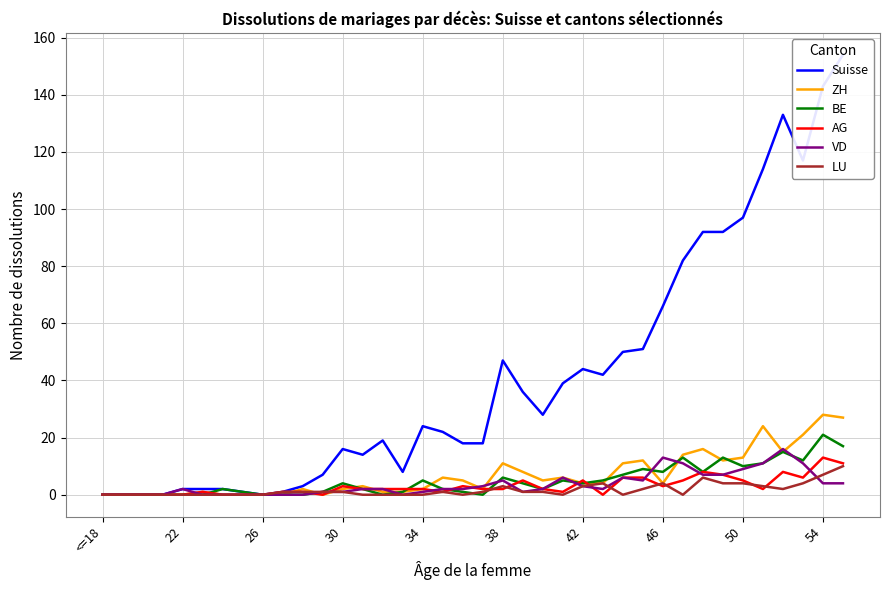

What is the highest value of the BE series?

21